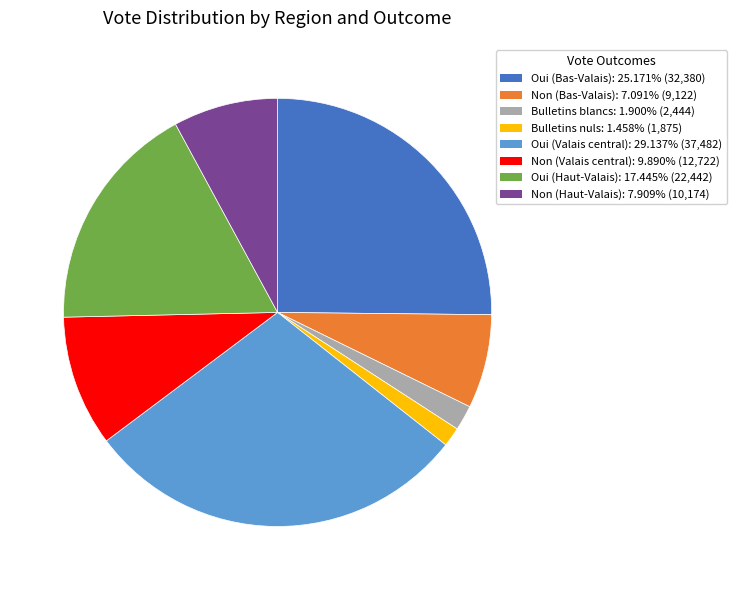

Which category has the biggest portion of the pie?

Oui (Valais central)